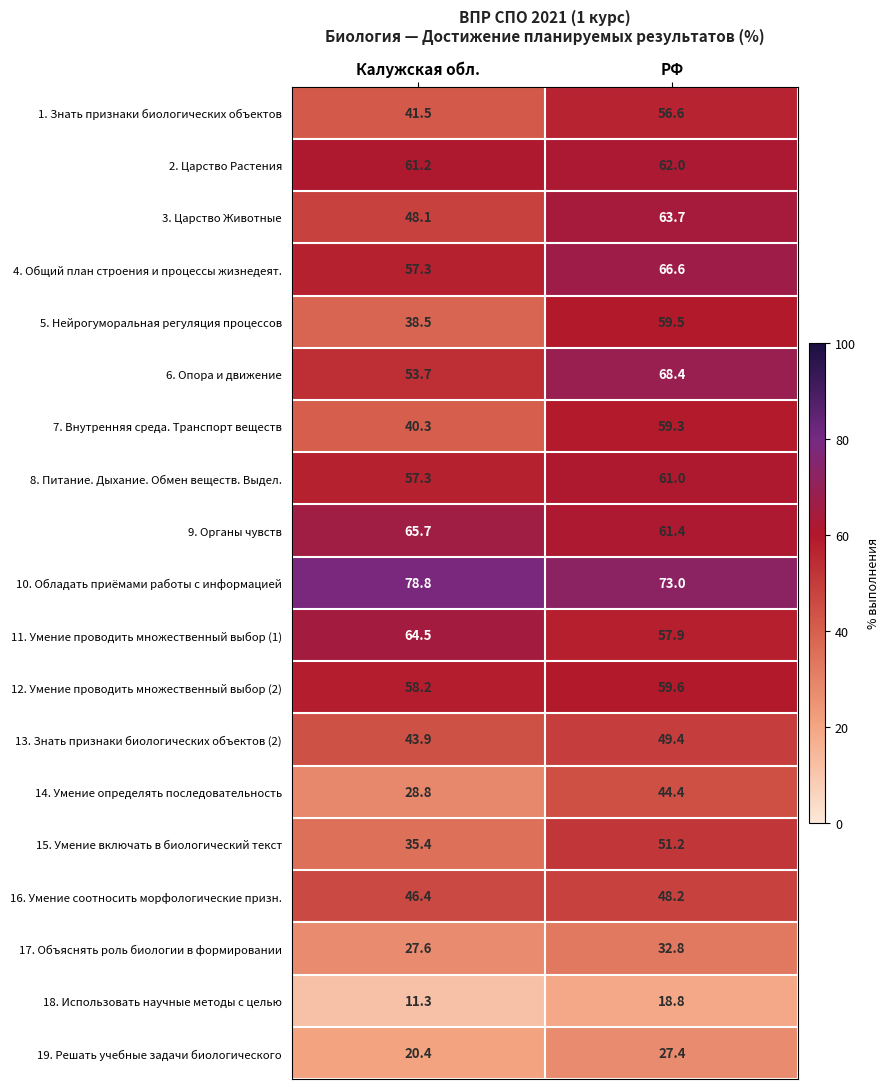

Where does the 18. Использовать научные методы с целью series first go above 18?

РФ